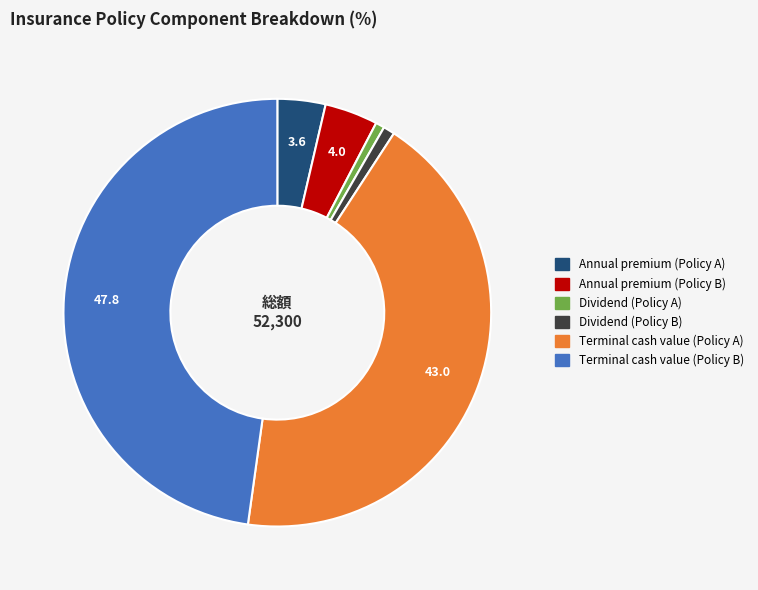

Is there a majority slice in this chart?

No